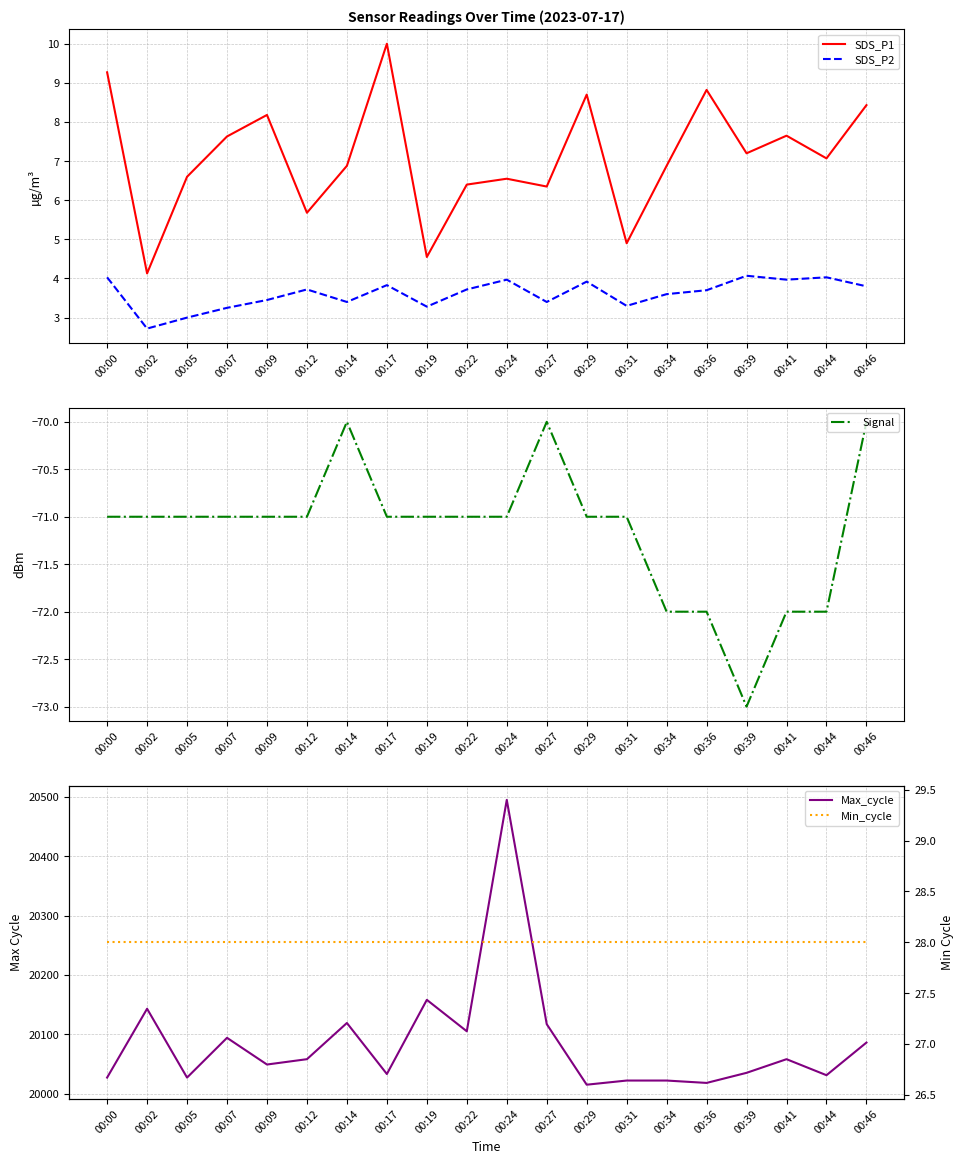

Which label corresponds to the largest value in the chart?

00:24